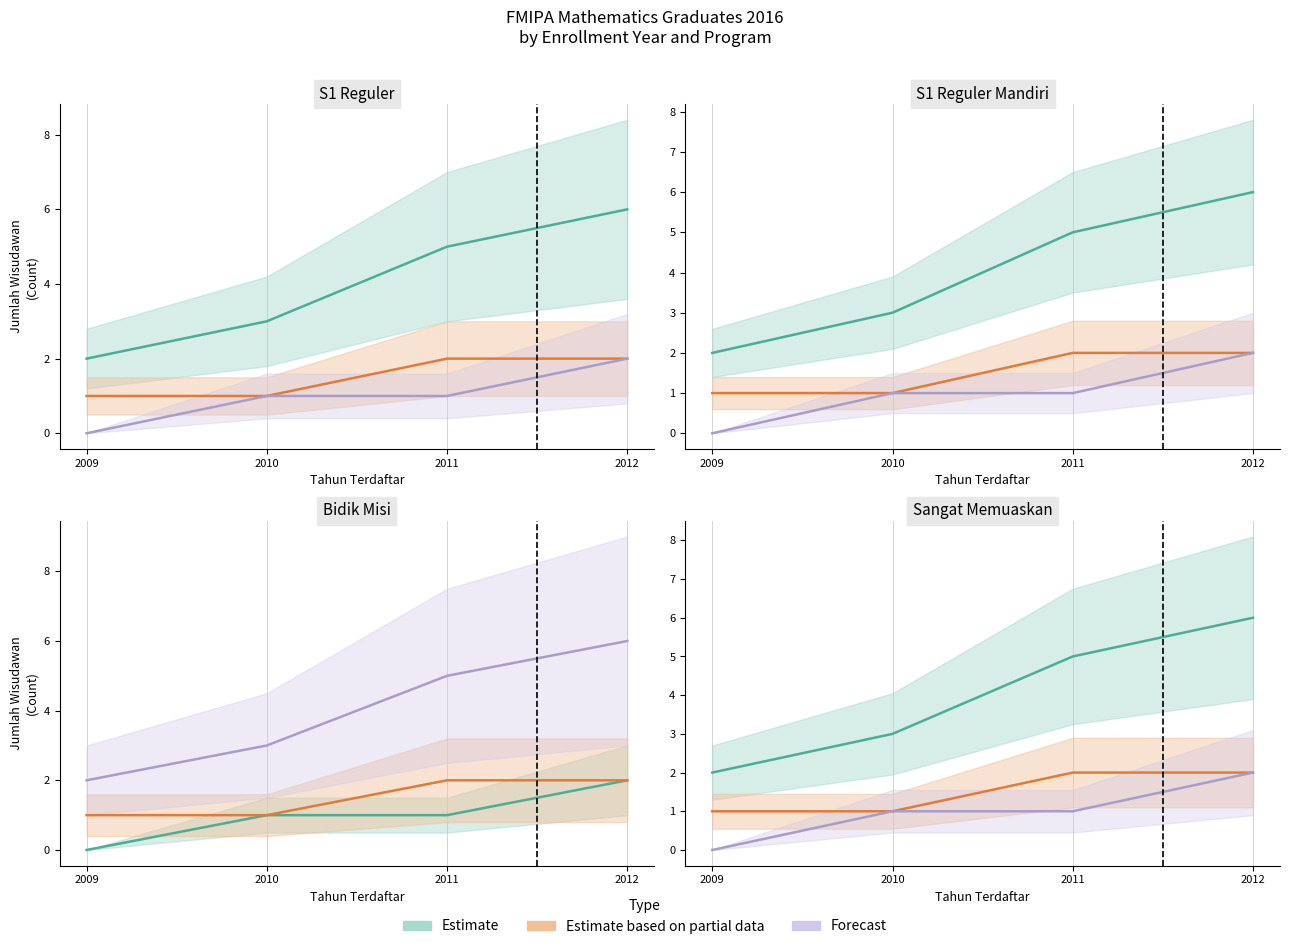

At which label does Forecast first exceed 1?

2012